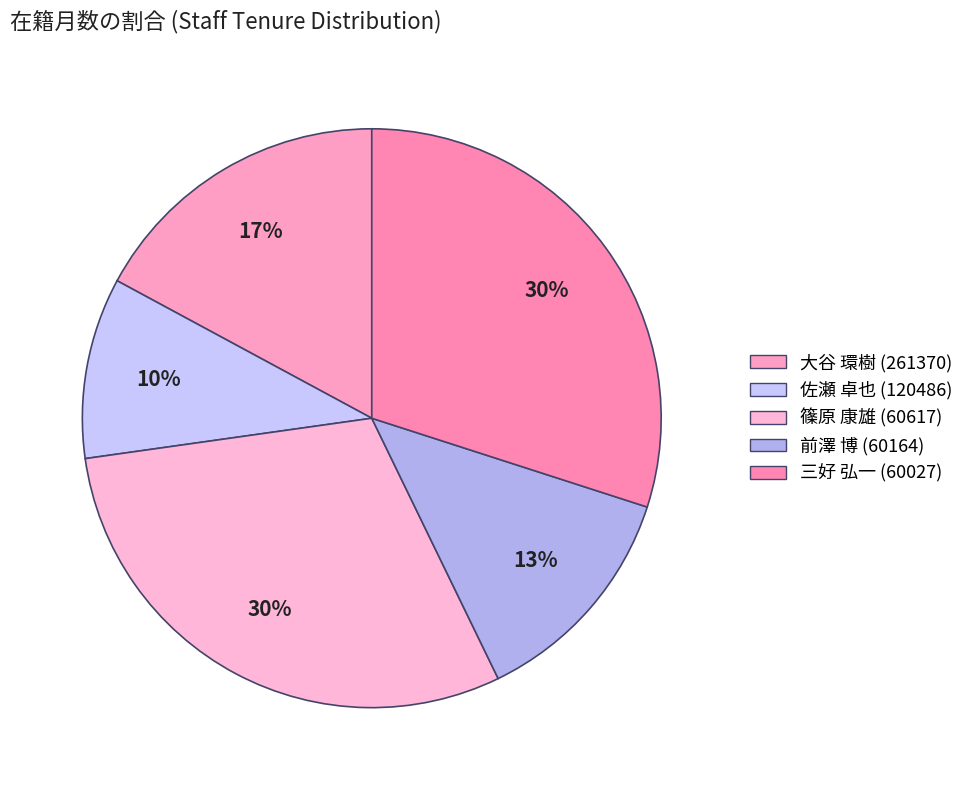

How many slices are in this pie chart?

5